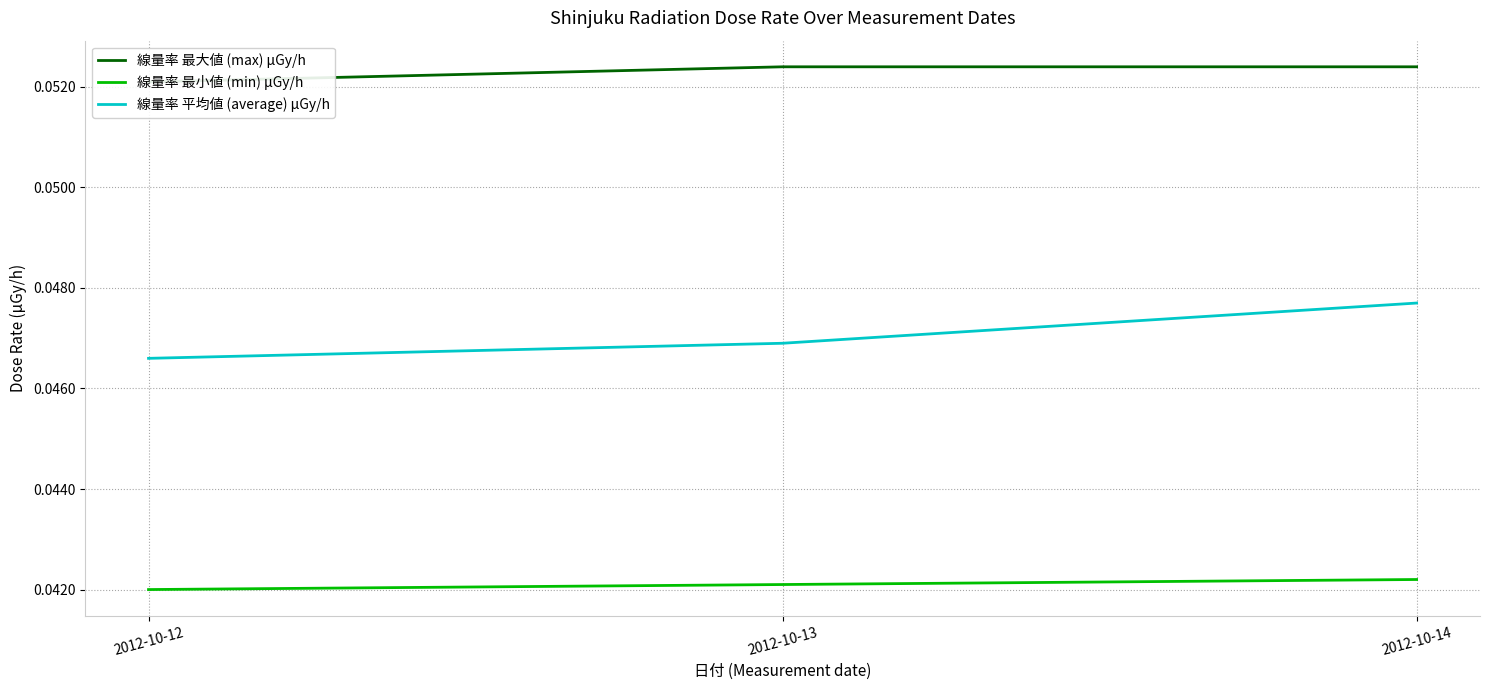

Reading left to right, what are all the values shown in this chart?

線量率 最大値 (max) μGy/h: 2012-10-12=0.1	2012-10-13=0.1	2012-10-14=0.1
線量率 最小値 (min) μGy/h: 2012-10-12=0.0	2012-10-13=0.0	2012-10-14=0.0
線量率 平均値 (average) μGy/h: 2012-10-12=0.0	2012-10-13=0.0	2012-10-14=0.0